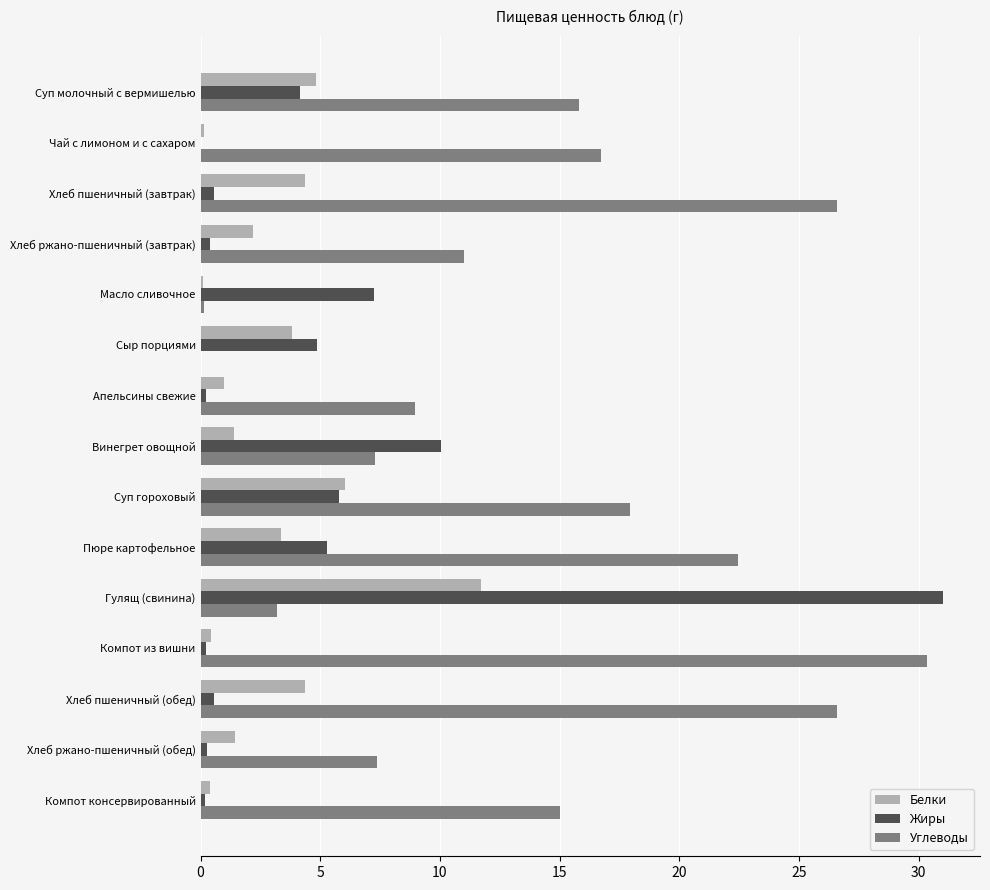

The value of Белки at Хлеб пшеничный (завтрак) is 2.8. True or false?

False